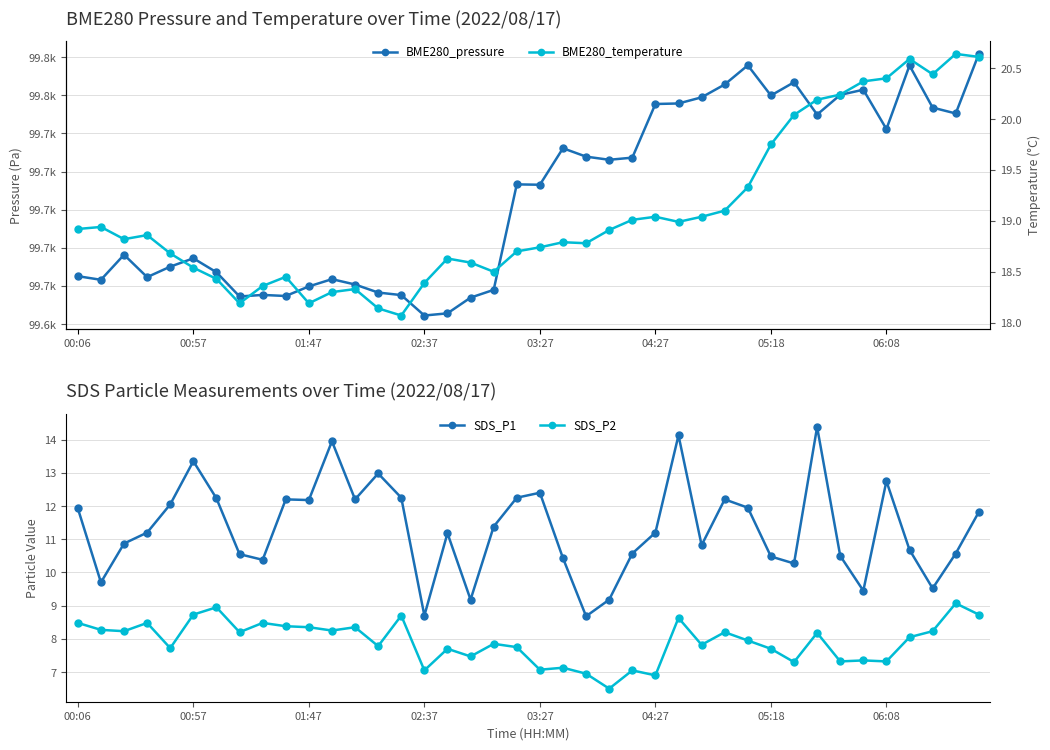

Is the value of SDS_P2 at 24 greater than the value of BME280_temperature at 36?

No